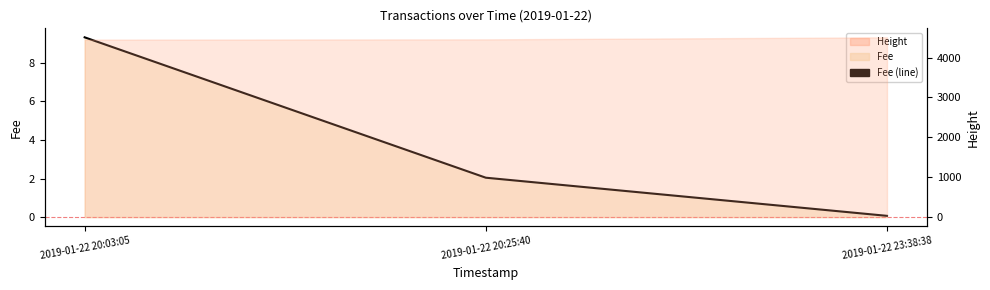

Does the chart display data point markers on the line(s)?

No